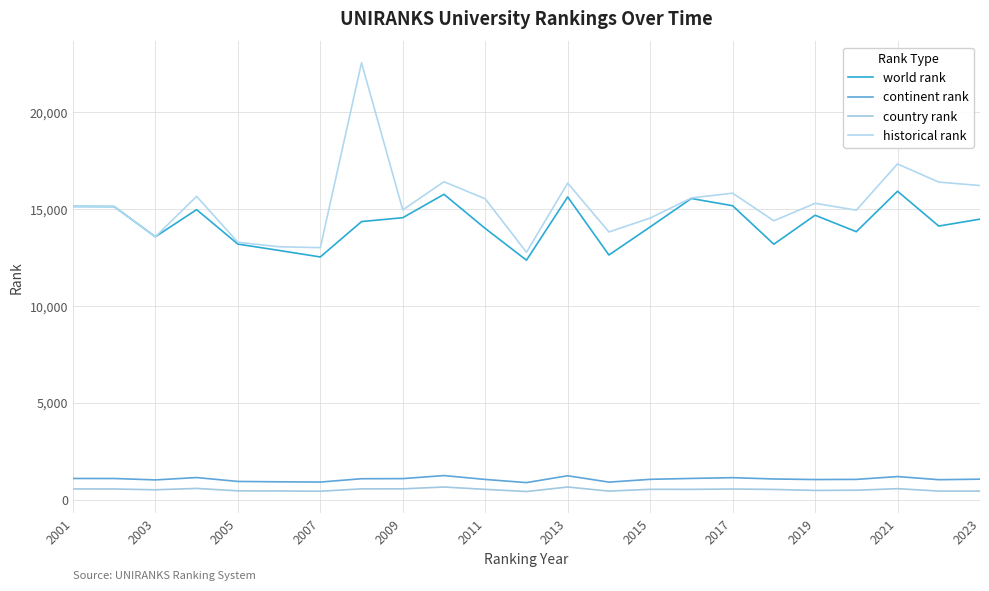

Does the chart have visible grid lines?

Yes